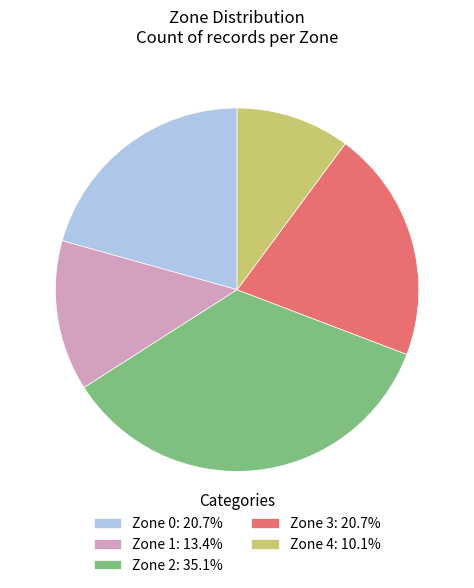

What is the ratio of the value at Zone 3: 20.7% to the value at Zone 2: 35.1%?

0.6